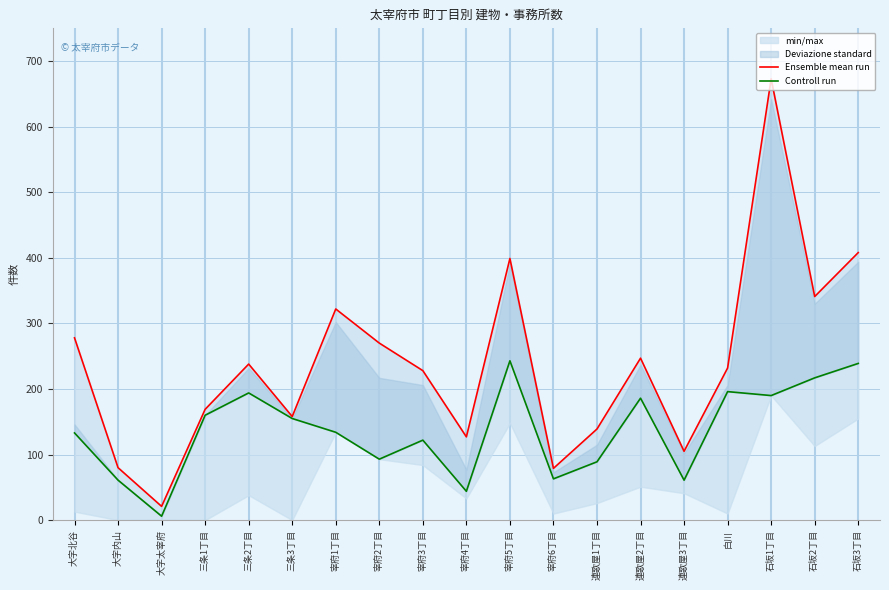

How many data points in Controll run are less than 134?

9